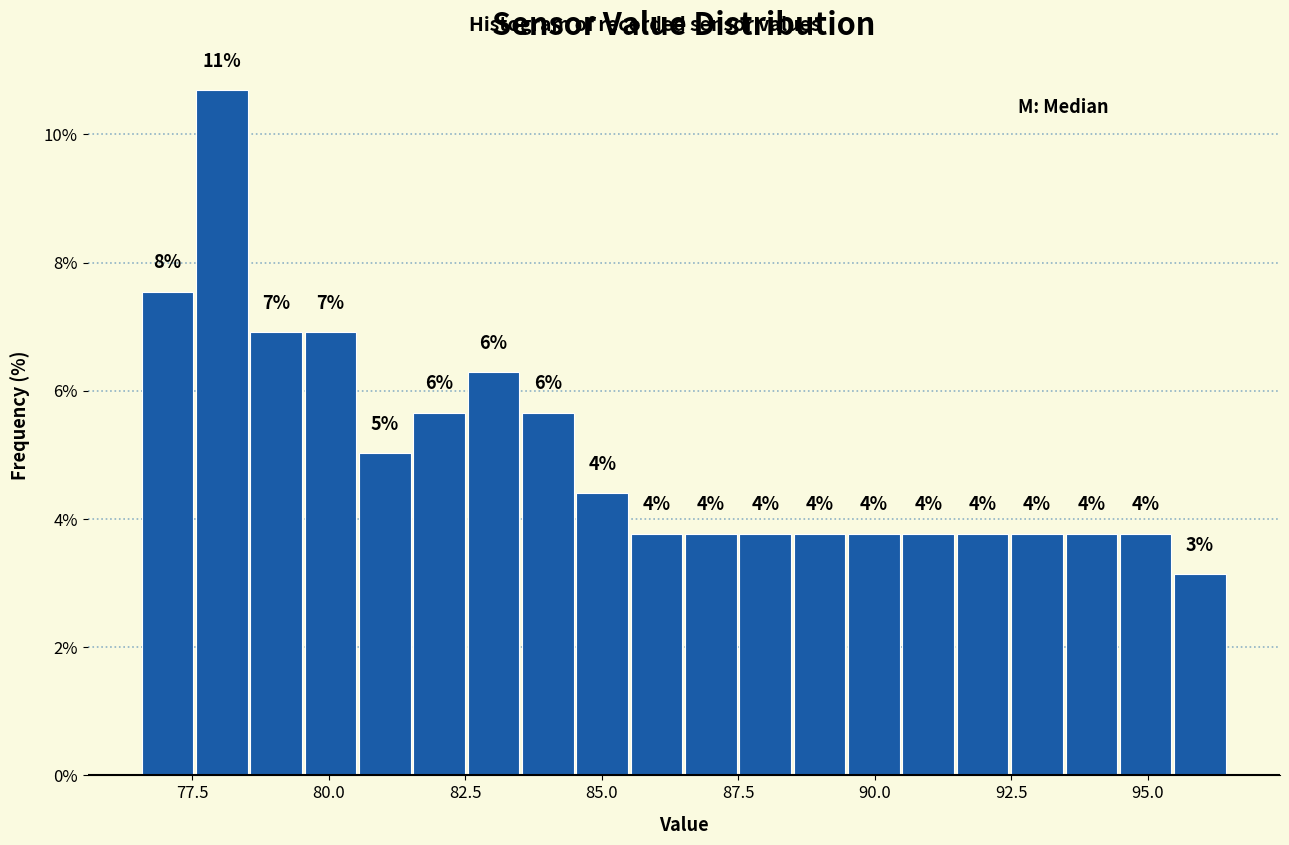

Read against the x-axis, roughly where is the centre of the tallest bar?

78.0